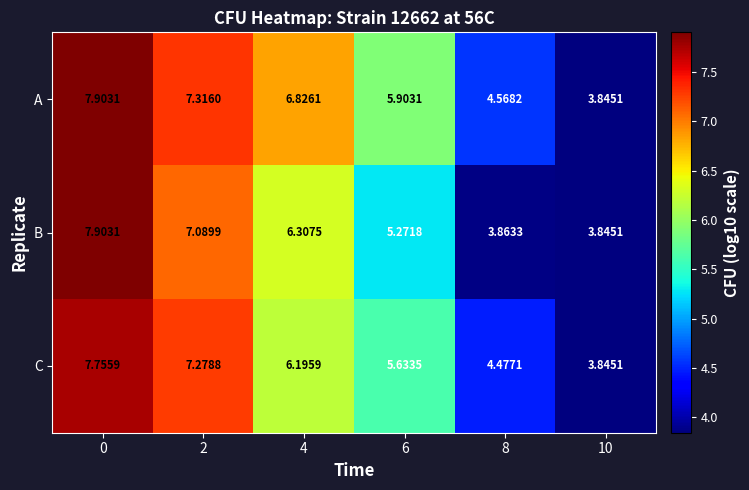

Which series has the largest total across all categories?

A